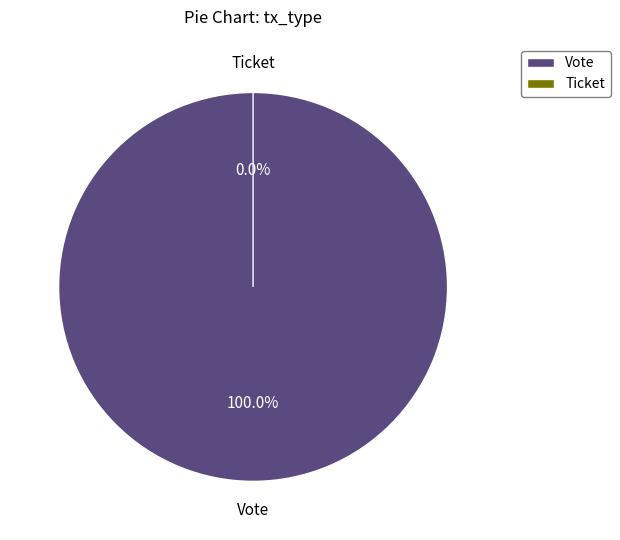

Which slice is the smallest?

Ticket